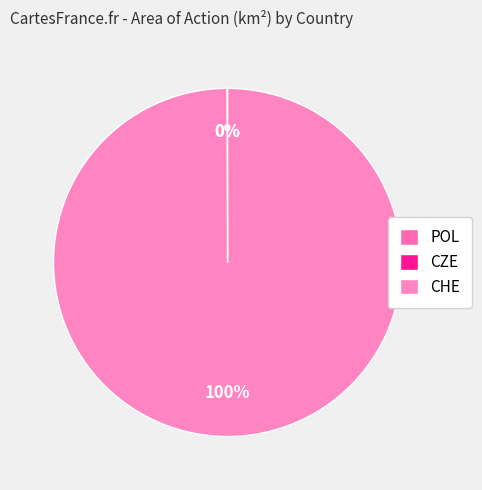

Count the number of slices in the pie.

3